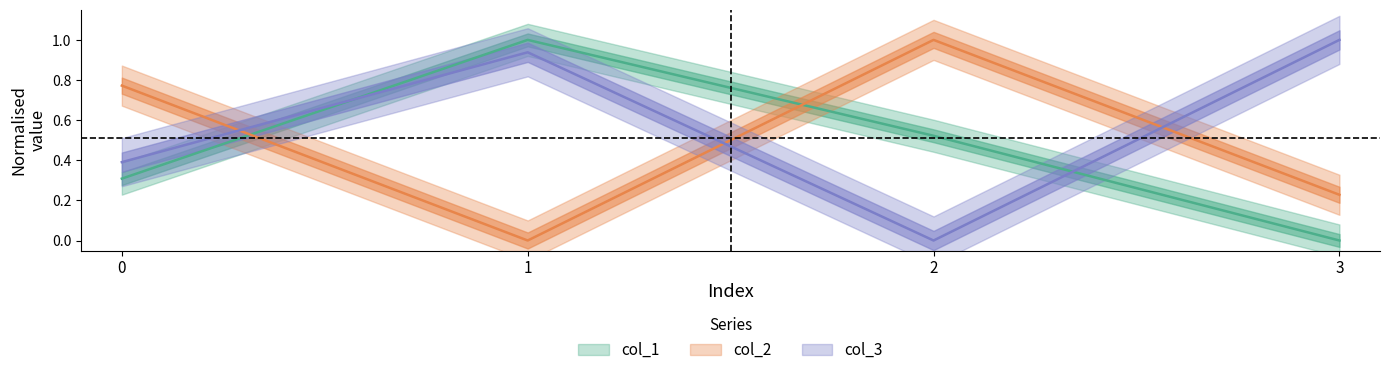

After their last crossing, which series has the higher values: col_3 or col_2?

col_3